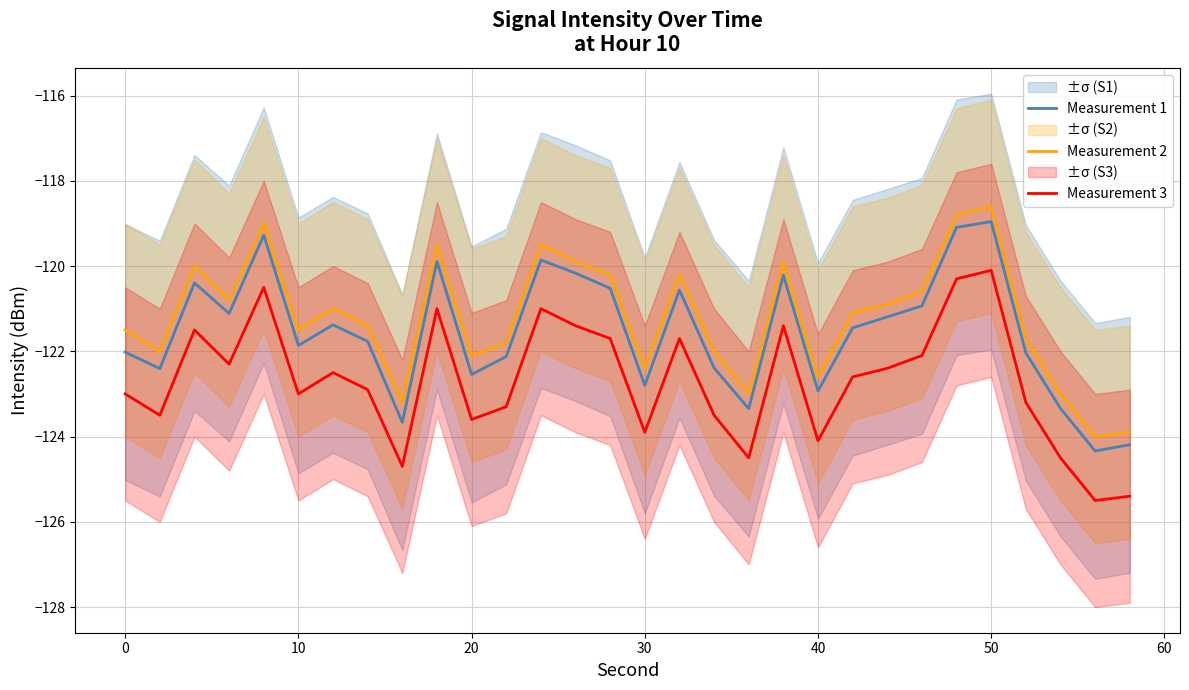

True or false: Measurement 2 and Measurement 3 cross at least once.

False